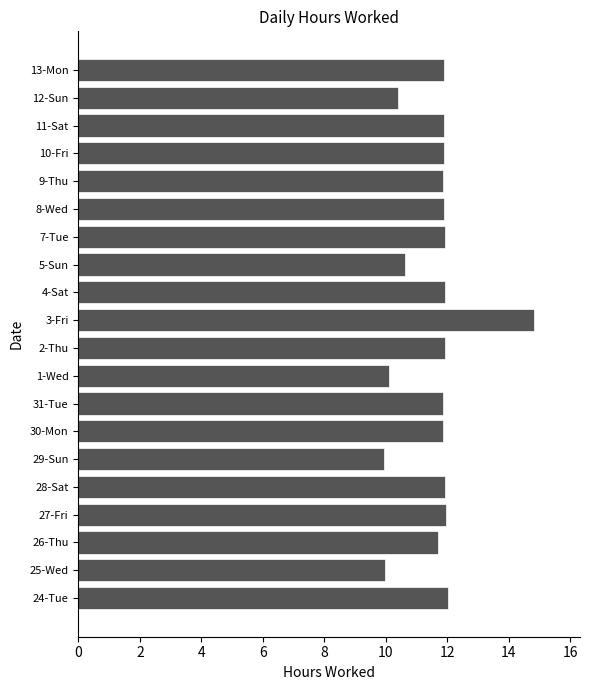

What is the sum of all values?

232.4